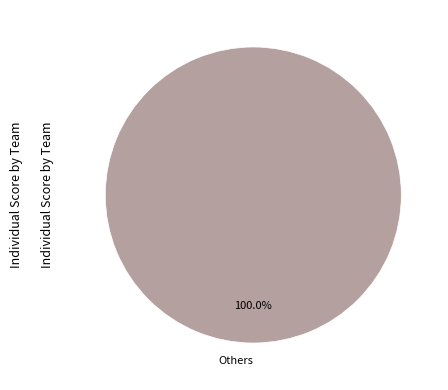

Rank the categories by value from lowest to highest.

Others